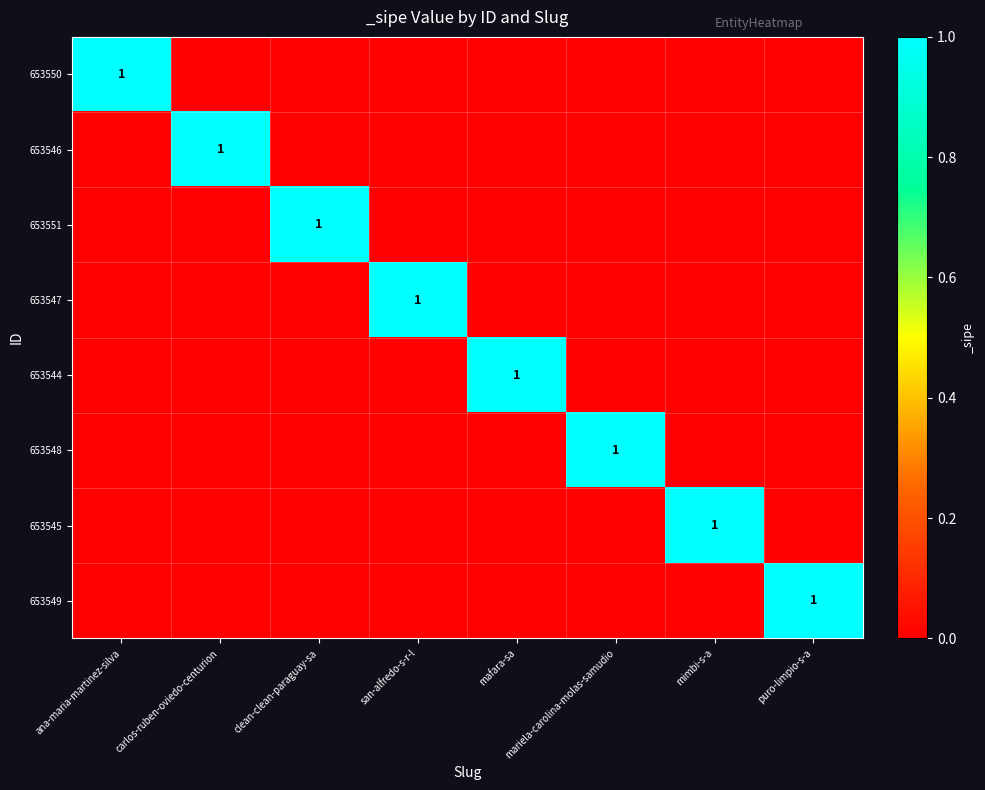

The 653545 series shows 0 at san-alfredo-s-r-l. True or false?

True